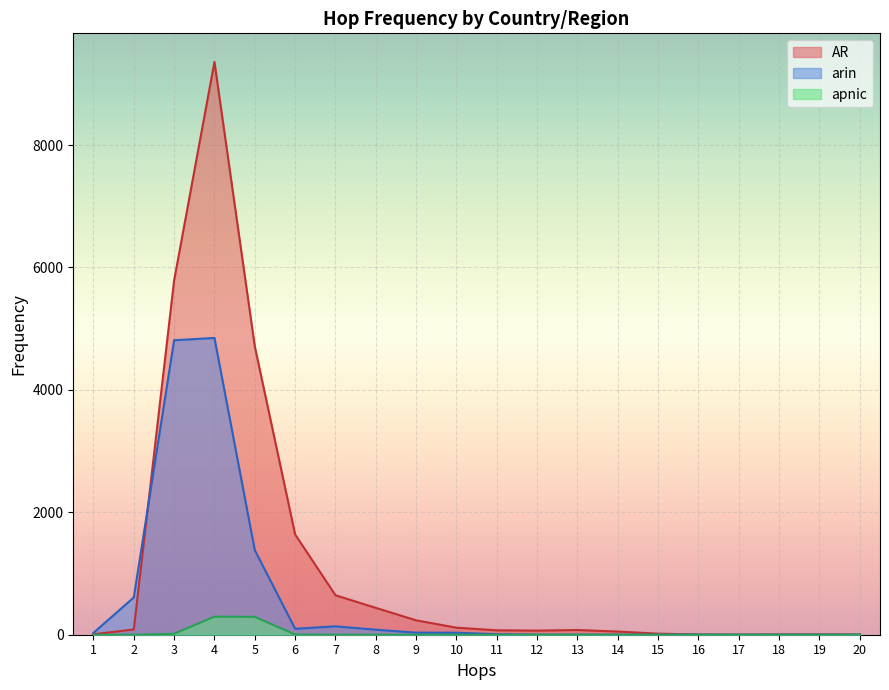

Where is the first local minimum for AR?

12